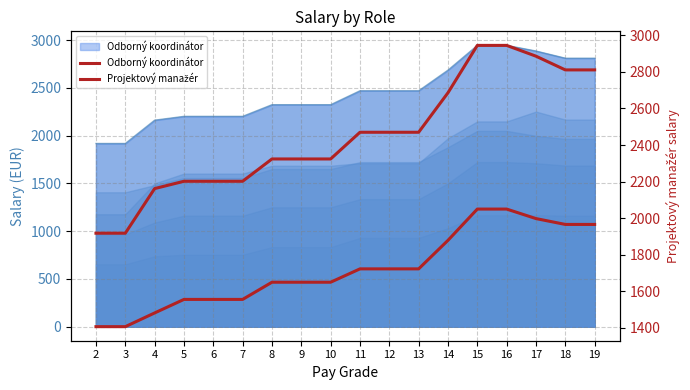

What is the average value of the Projektový manažér series?

1722